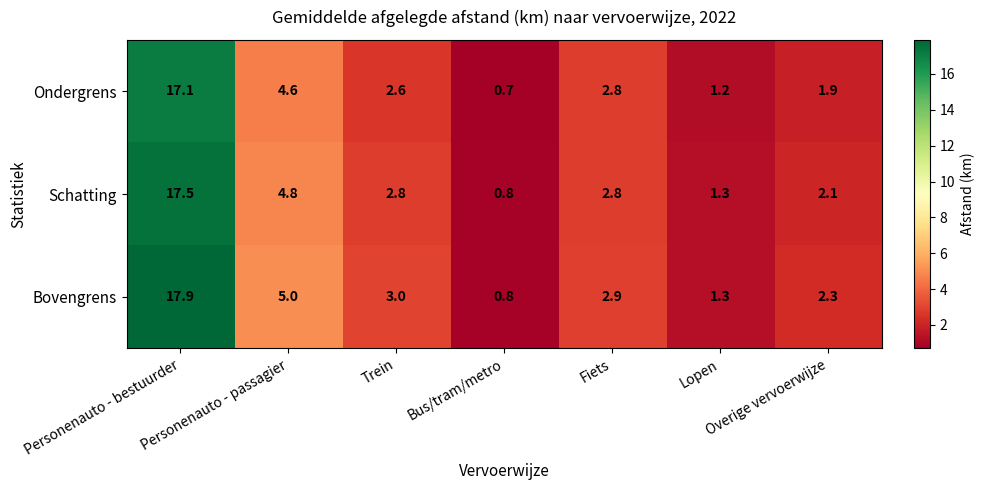

What is the sum of the Schatting values at Trein and Personenauto - passagier?

7.6